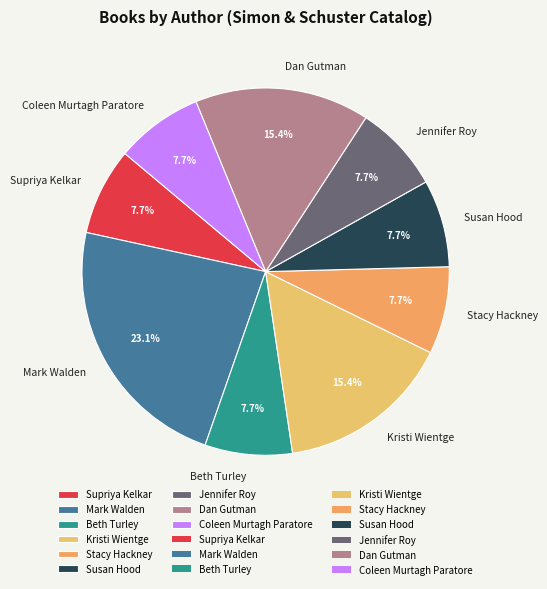

Count the number of slices in the pie.

9